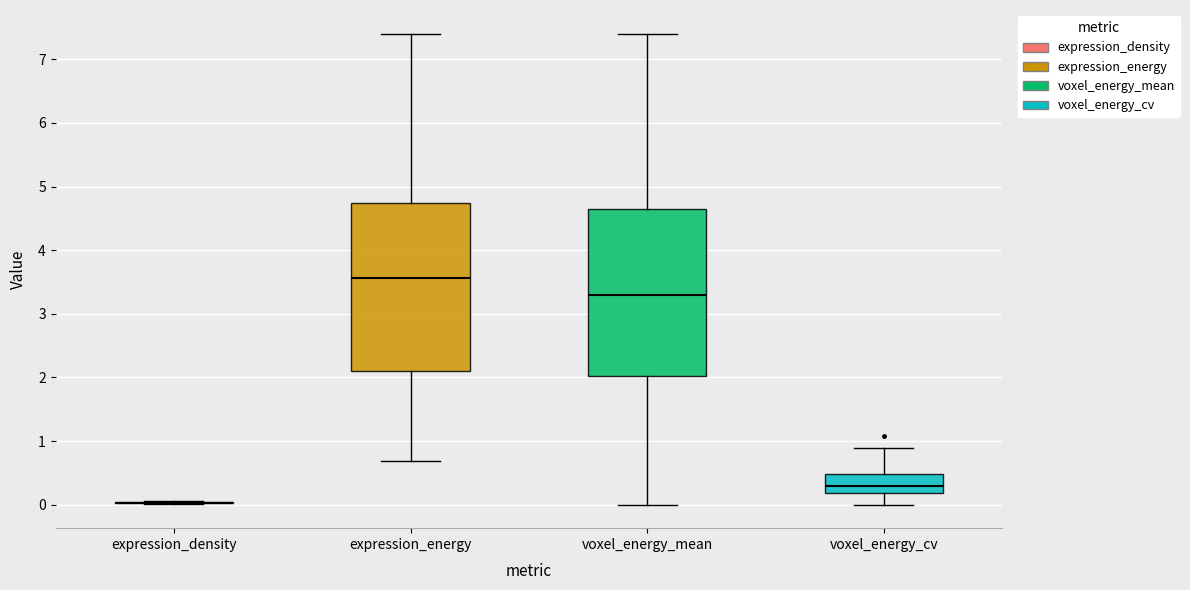

Reading left to right, read every box against the y-axis: the position of its median line, the range the box covers, and the ends of its whiskers. The values are not printed on the chart, so give them approximately, as read against the axis.

expression_density: box collapsed to a line at 0.0, whiskers 0.0 to 0.1
expression_energy: median 3.6, box 2.1 to 4.7, whiskers 0.7 to 7.4
voxel_energy_mean: median 3.3, box 2.0 to 4.7, whiskers 0.0 to 7.4
voxel_energy_cv: median 0.3, box 0.2 to 0.5, whiskers 0.0 to 0.9